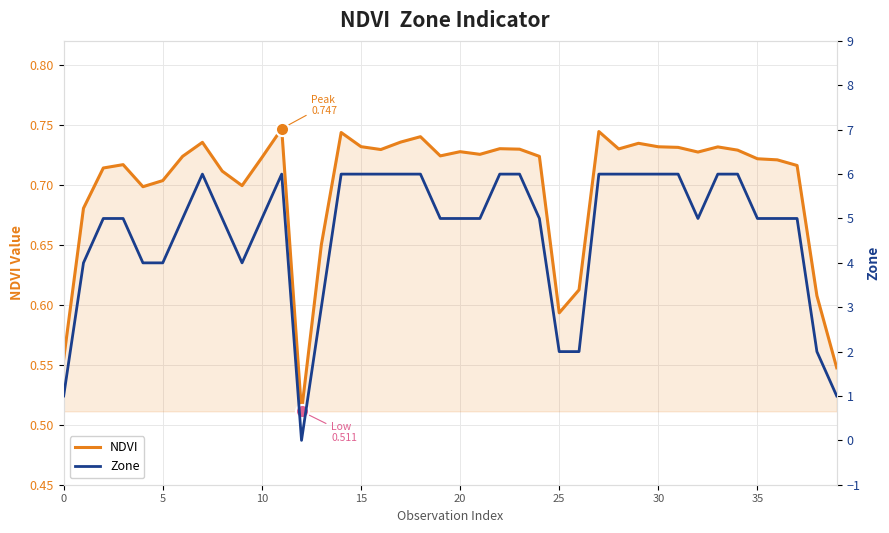

What are all the series names shown in the legend?

NDVI, Zone